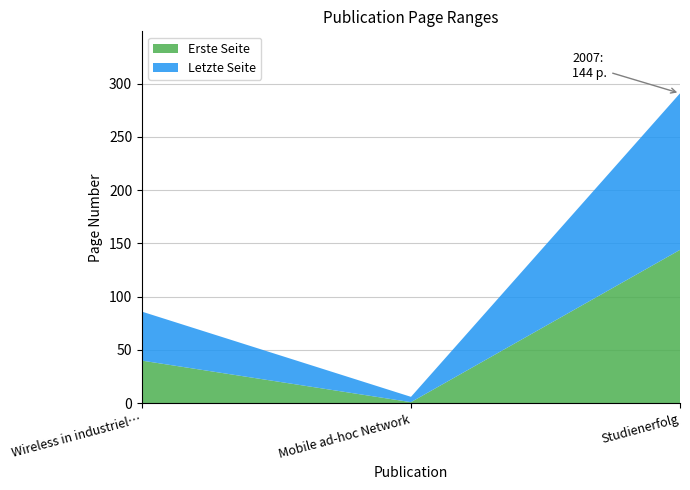

Reading left to right, extract all data points from this chart.

Erste Seite: 40	1	144
Letzte Seite: 46	5	147